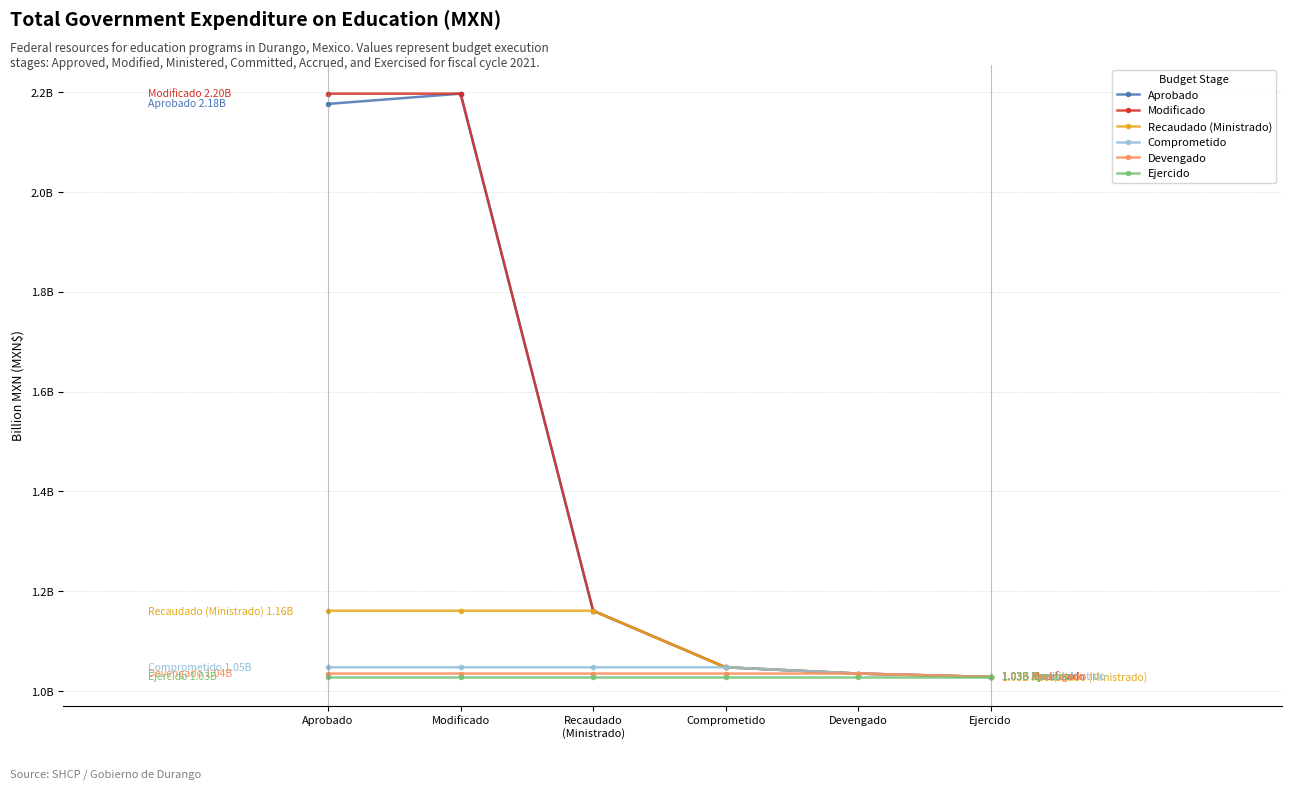

What is the highest value of the Devengado series?

1.0